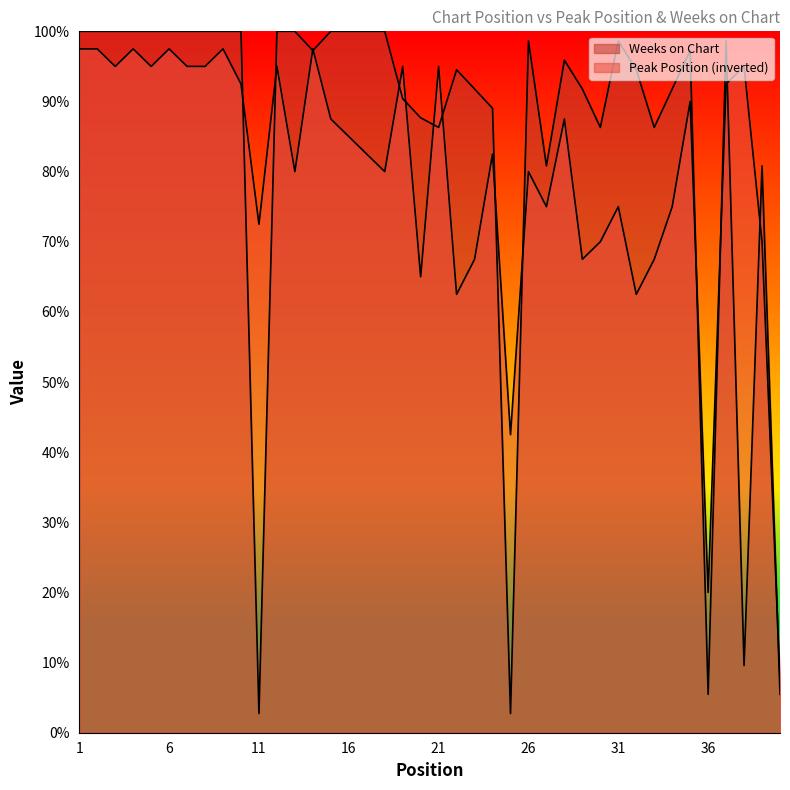

True or false: Peak Position has more than 2 interior local peaks.

True